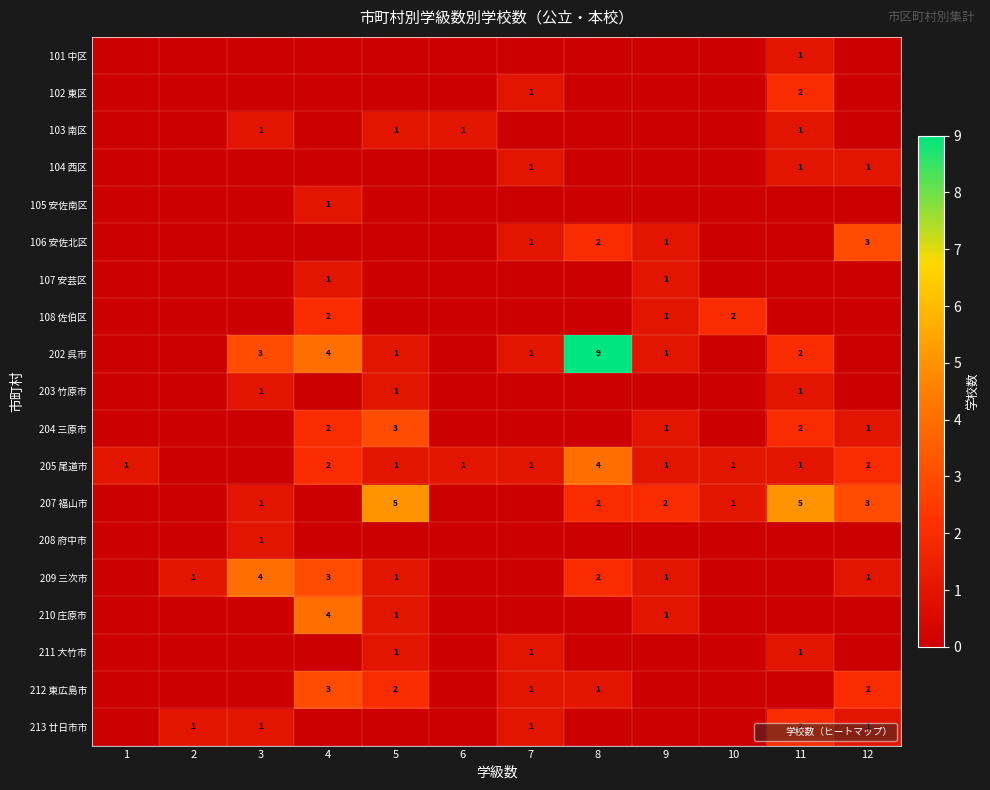

Is it true that 205 尾道市 equals 1 at 7?

True